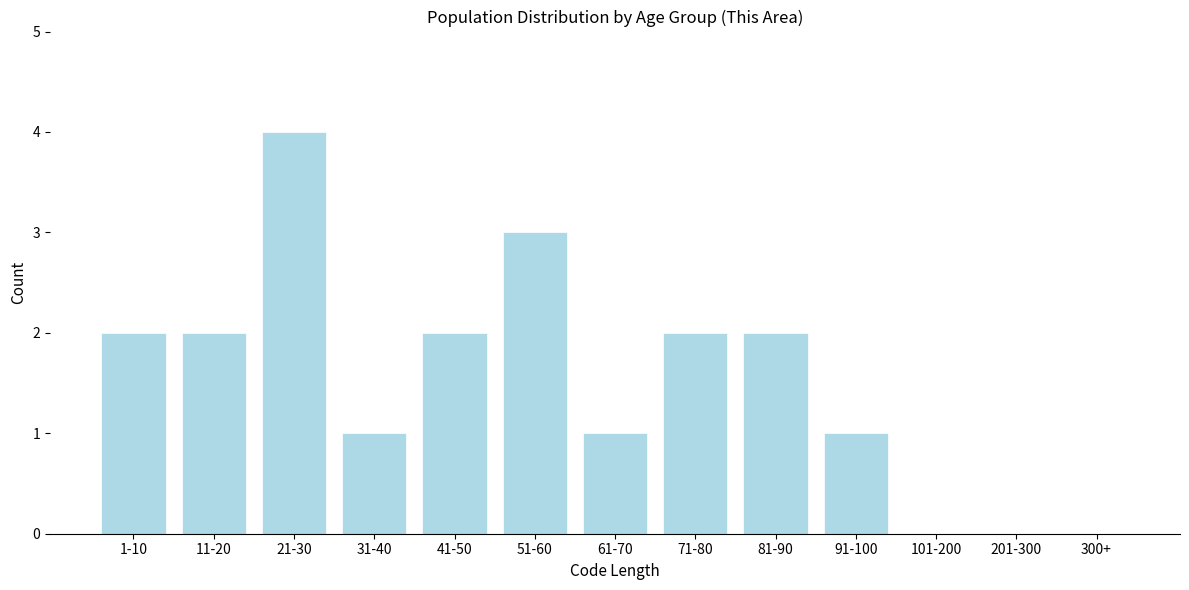

Reading left to right, what are all the values shown in this chart?

1-10=2	11-20=2	21-30=4	31-40=1	41-50=2	51-60=3	61-70=1	71-80=2	81-90=2	91-100=1	101-200=0	201-300=0	300+=0